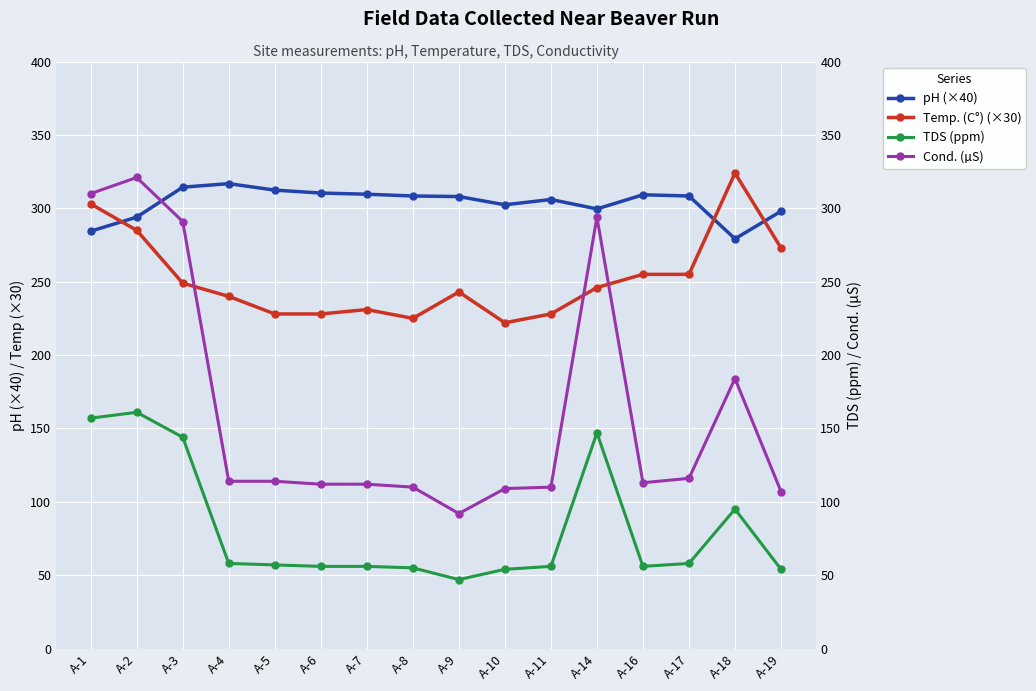

Which series ends up on top after the final intersection of Temp. (C°) (×30) and pH (×40)?

pH (×40)